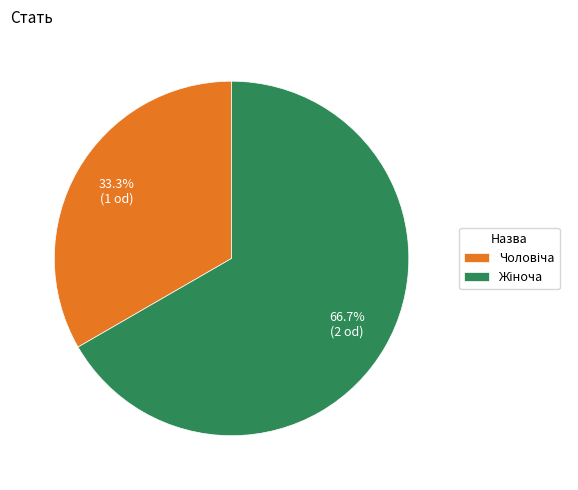

To the nearest percent, what percentage of the pie is Жіноча?

67%